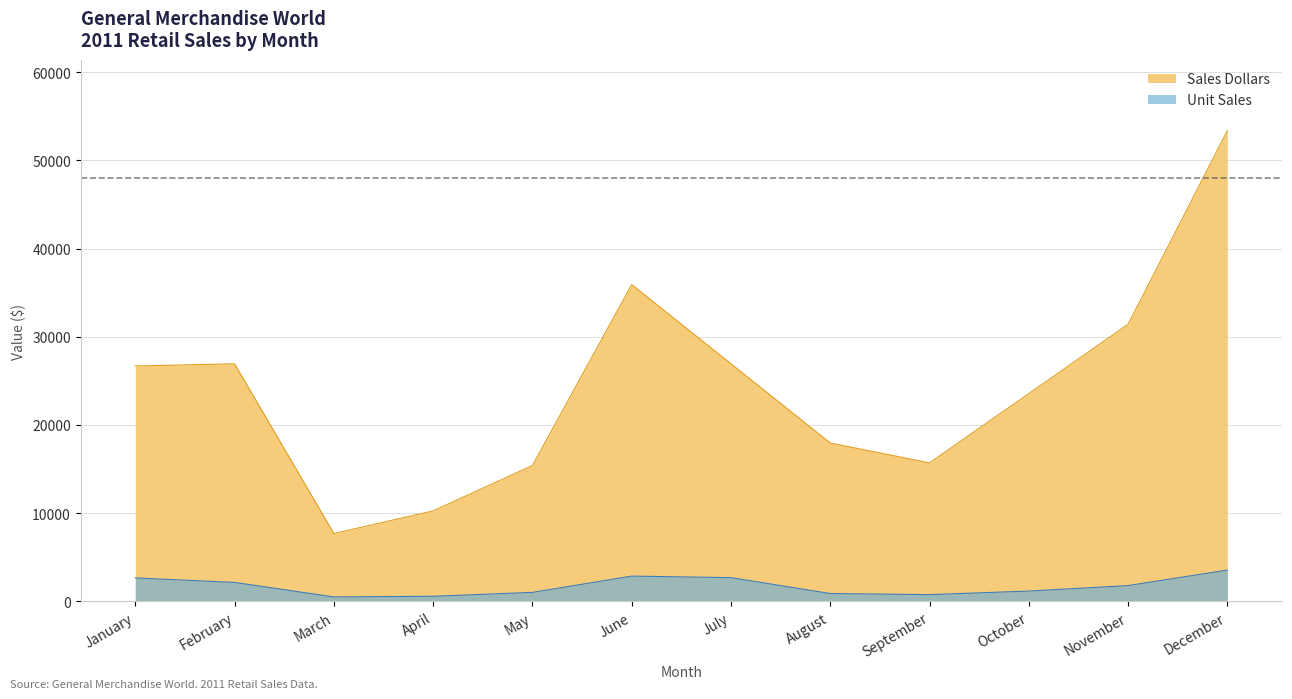

How many data points in Sales Dollars are less than 26685?

6